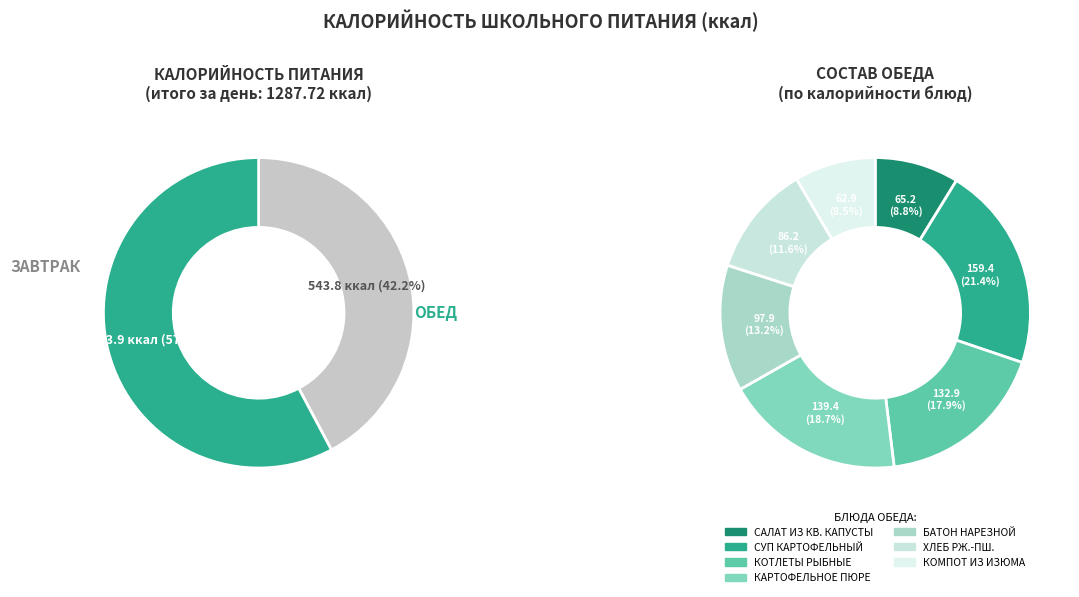

What percentage is the Обед slice, to the nearest percent?

58%